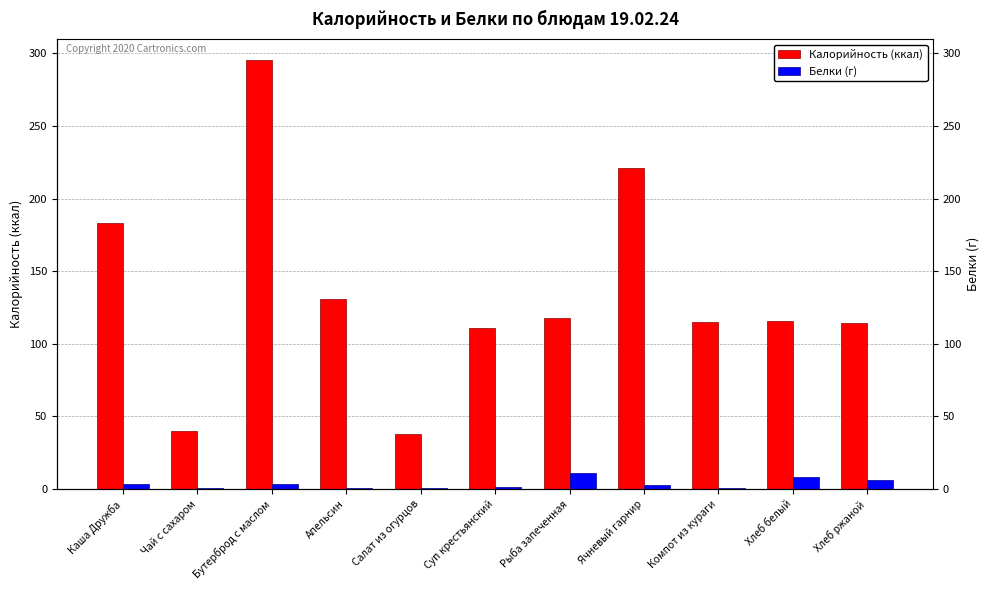

What is the average value of the Калорийность (ккал) series?

134.8